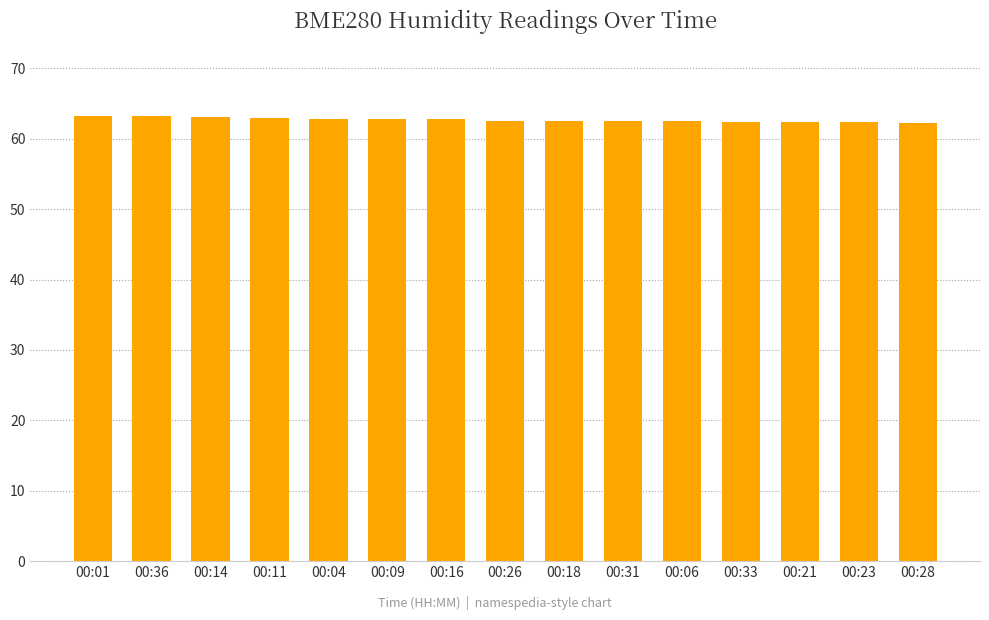

Approximately how many times larger is the value at 00:21 compared to 00:16?

1.0